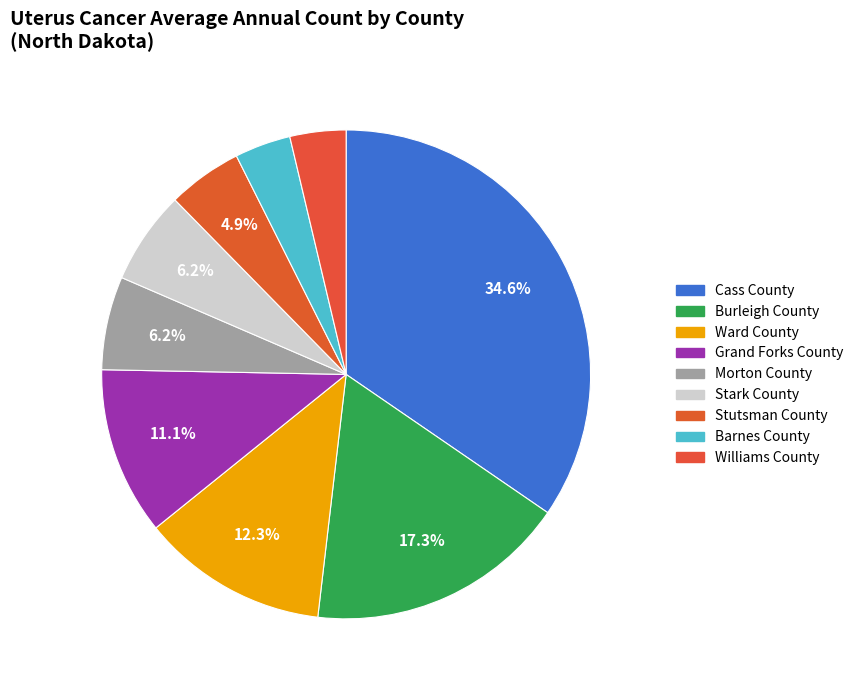

Count the number of slices in the pie.

9